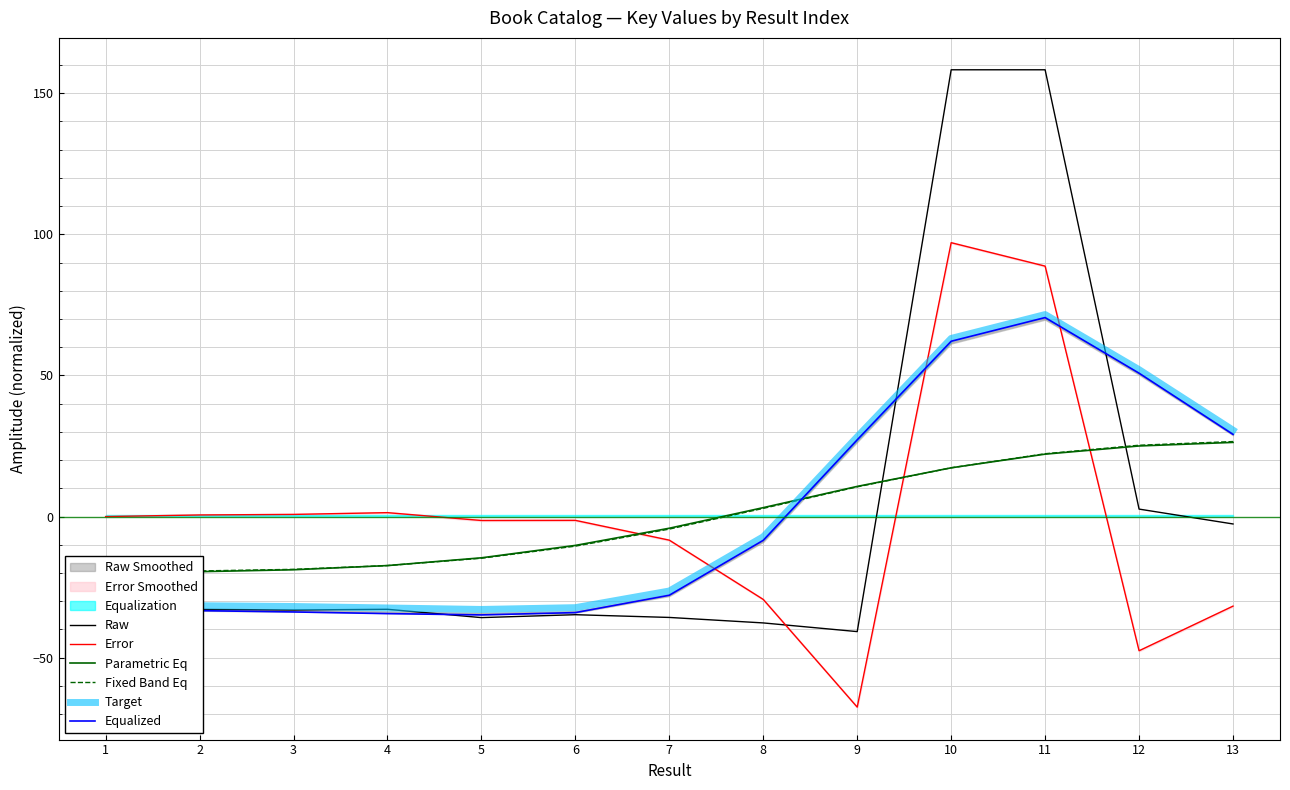

Which series has the largest range (max minus min)?

Raw